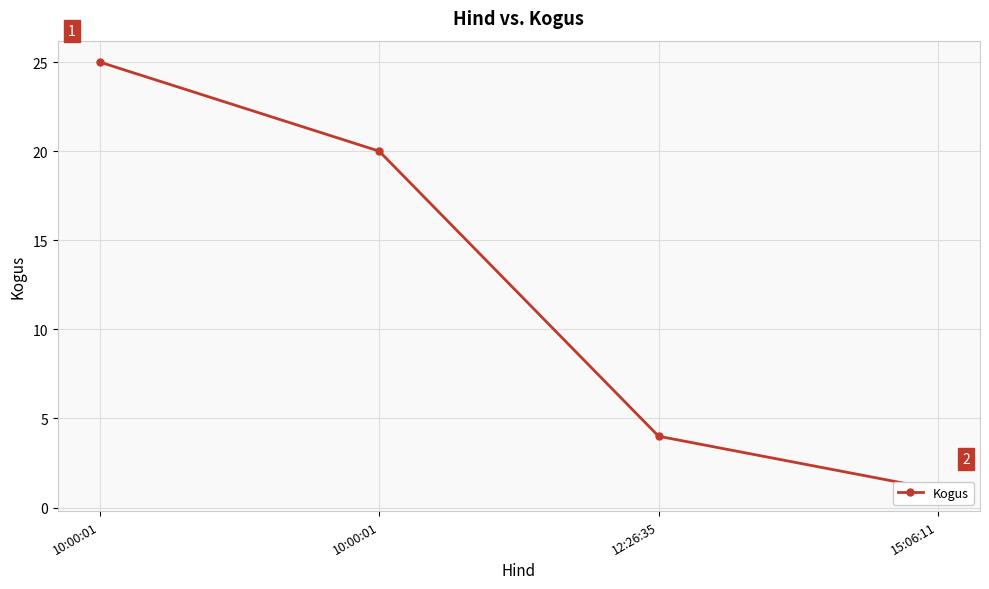

What is the label of the 3rd point from the right?

10:00:01